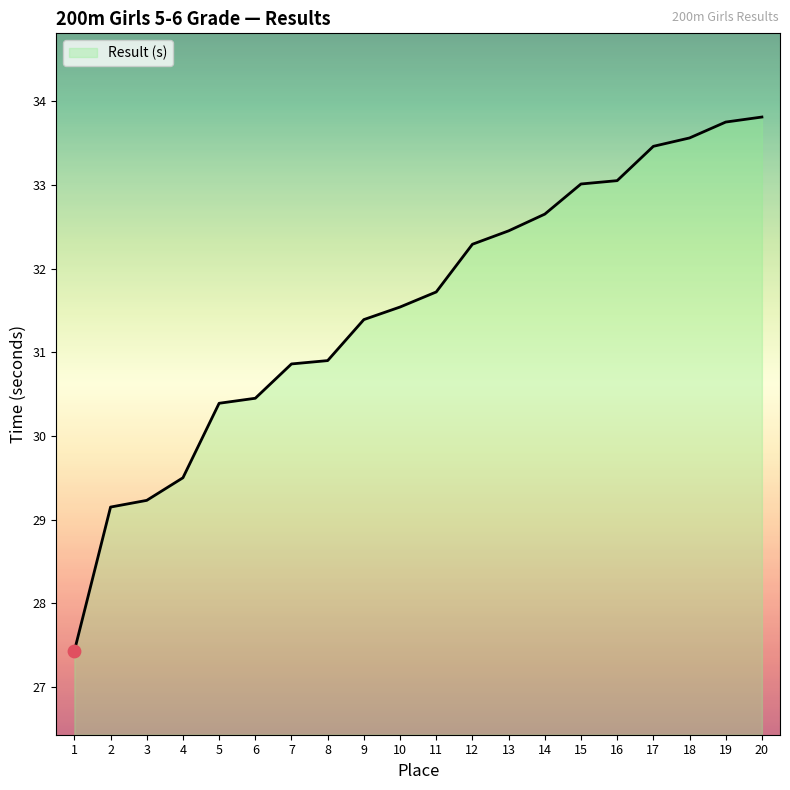

What is the change in value from 5 to 15?

+2.6